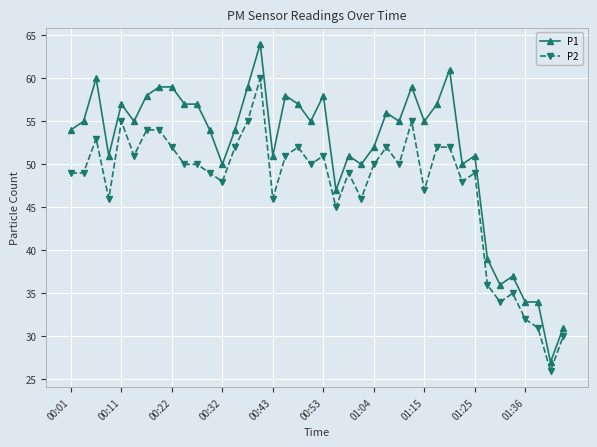

What is the average value of the P1 series?

52